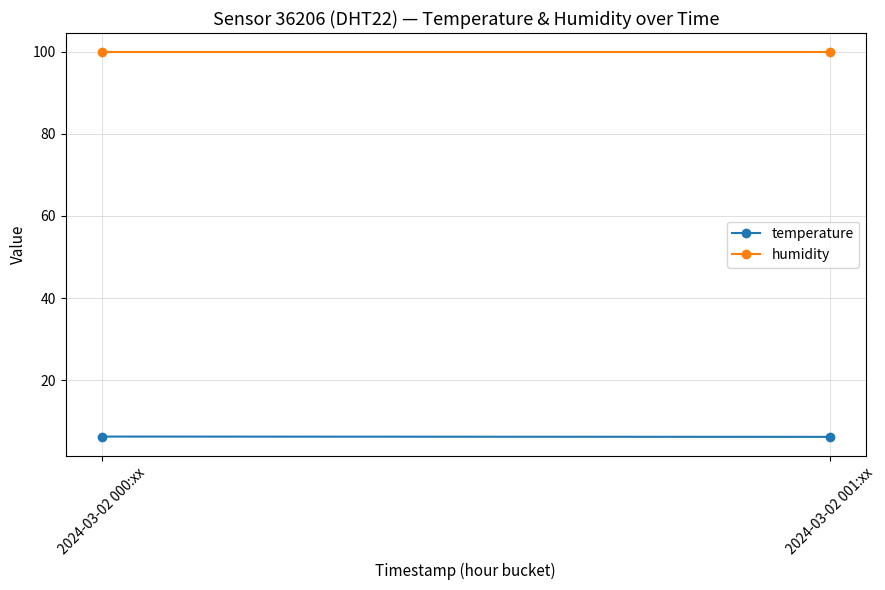

Is the value of temperature at 2024-03-02 000:xx greater than the value of humidity at 2024-03-02 001:xx?

No